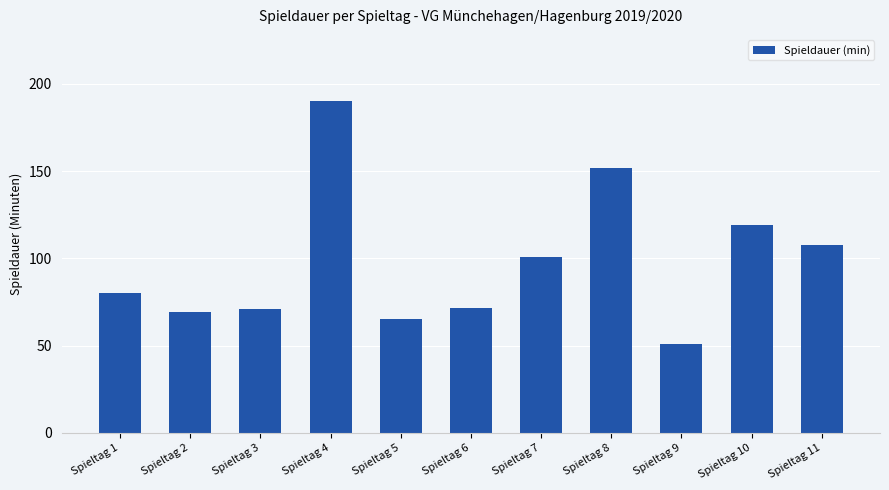

What is the minimum value shown in the chart?

51.0